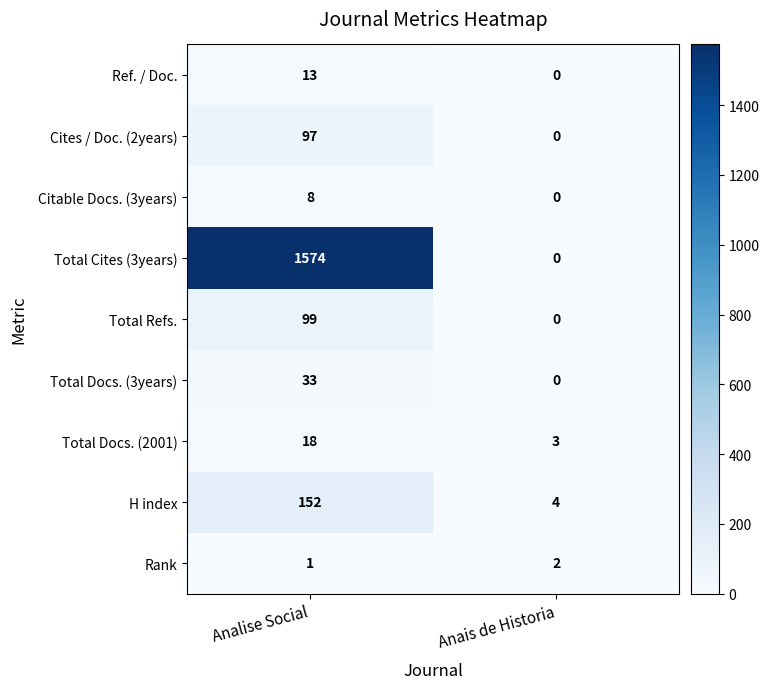

What is the approximate value of Total Docs. (3years) at Analise Social?

33